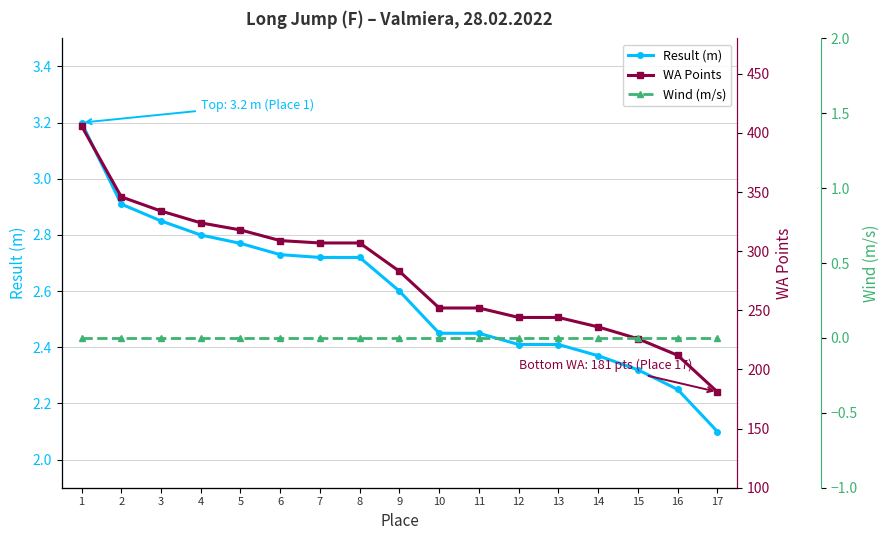

How many values in the WA Points series exceed 283?

8